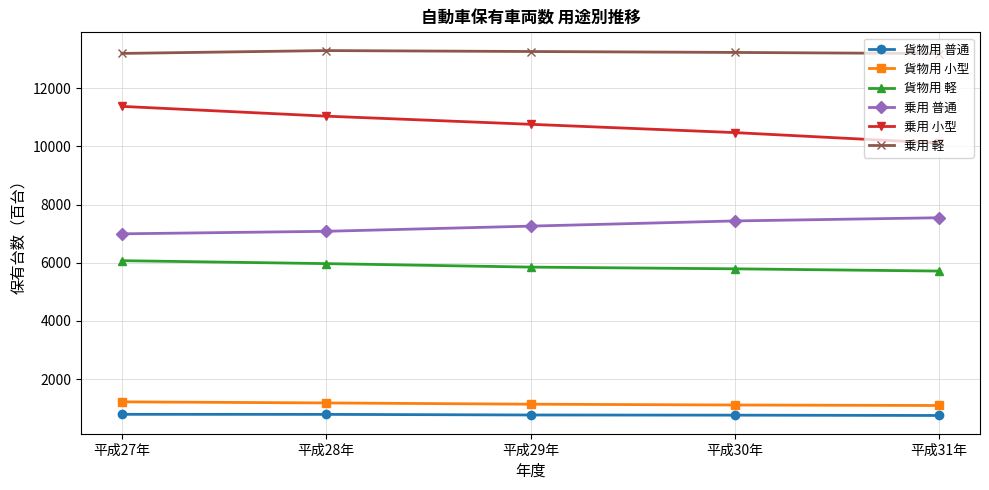

What is the label of the 3rd point from the right?

平成29年